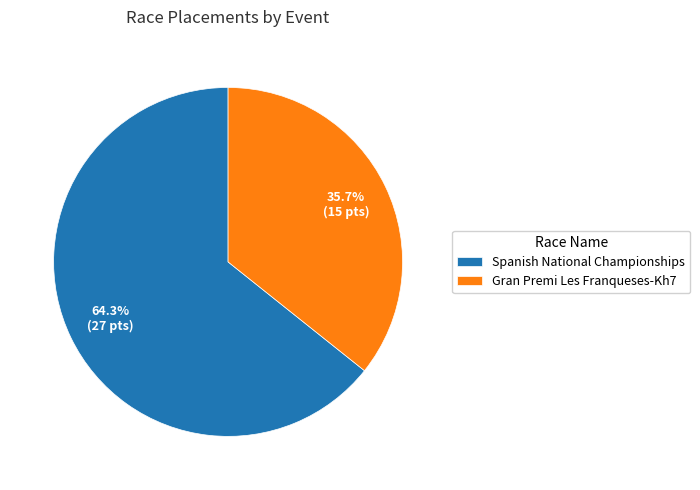

To the nearest percent, what is the average slice percentage?

50%